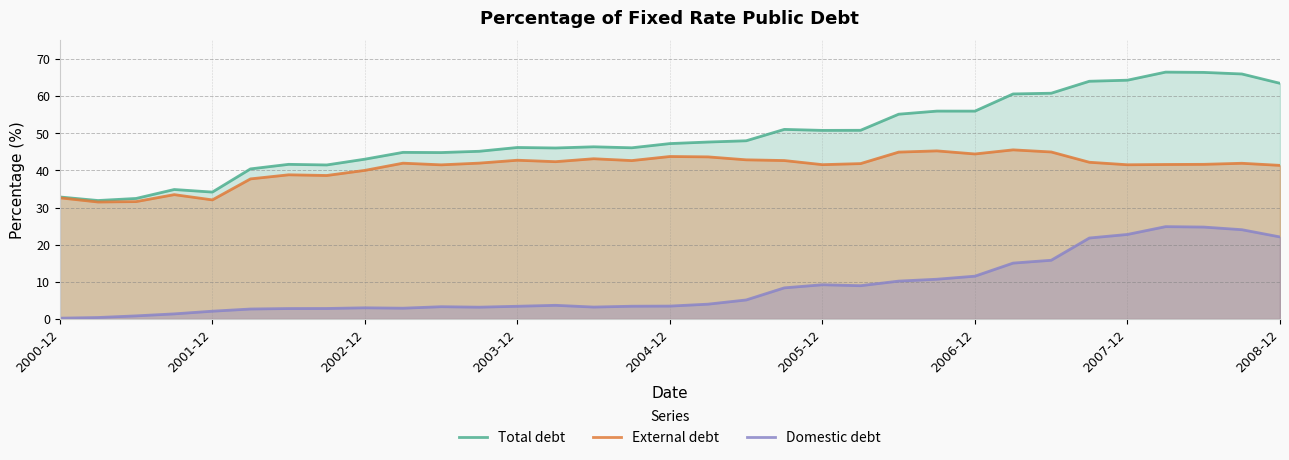

What are all the series names shown in the legend?

Total debt, External debt, Domestic debt